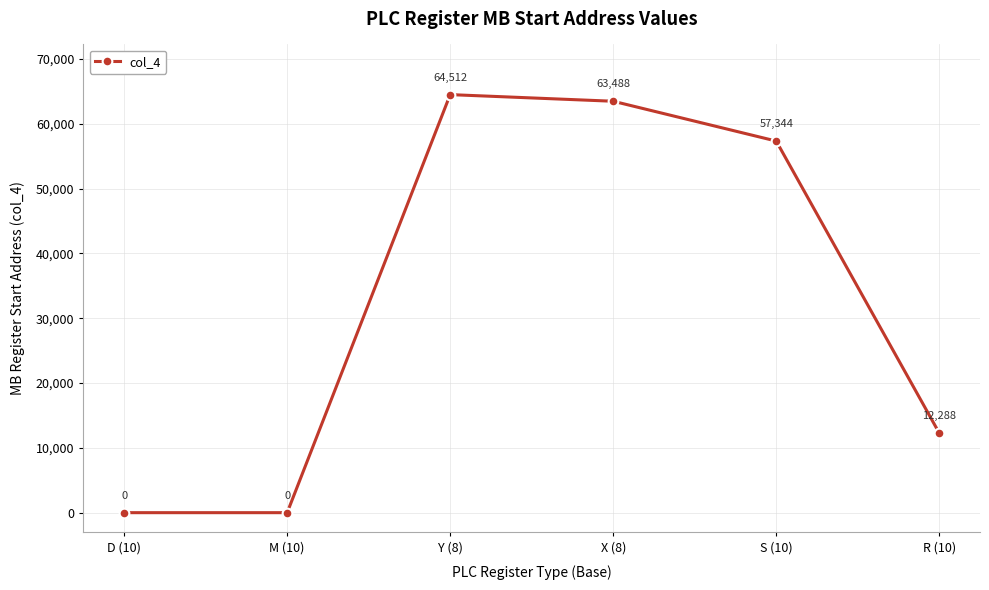

What is the greatest value displayed?

64512